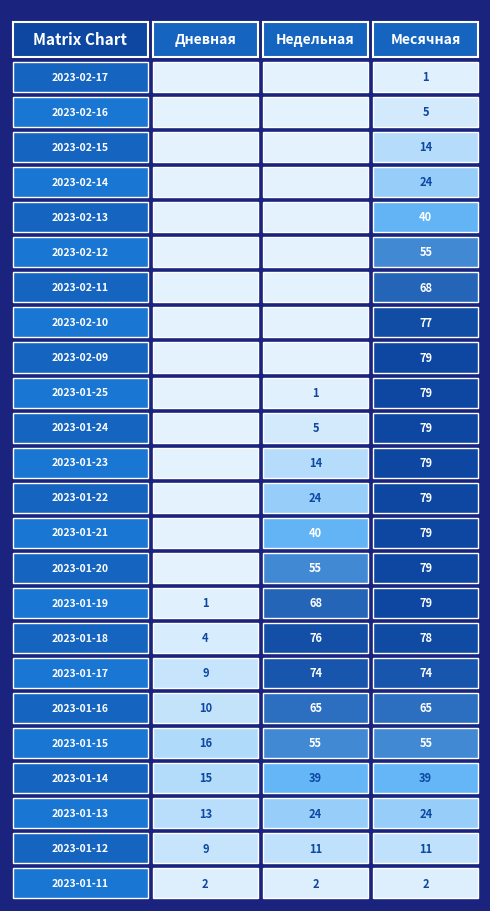

What is the maximum value for 4?

4